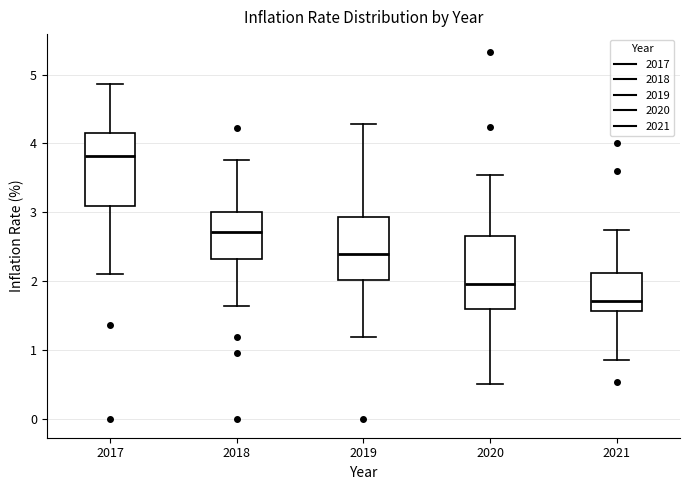

Reading left to right, transcribe this box plot: for each box, give where its median line is, the range the box spans, and where its two whiskers end, as read against the y-axis. The values are not printed on the chart, so give them approximately, as read against the axis.

2017: median 3.8, box 3.1 to 4.2, whiskers 2.1 to 4.9
2018: median 2.7, box 2.3 to 3.0, whiskers 1.6 to 3.8
2019: median 2.4, box 2.0 to 2.9, whiskers 1.2 to 4.3
2020: median 2.0, box 1.6 to 2.7, whiskers 0.5 to 3.6
2021: median 1.7, box 1.6 to 2.1, whiskers 0.9 to 2.7